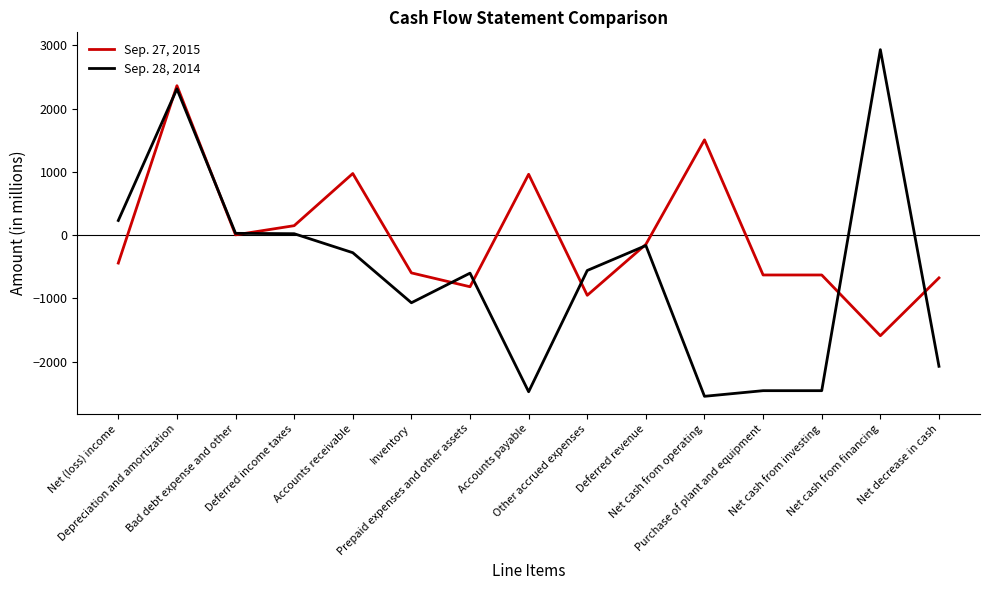

At which category is the sum across all series the highest?

Depreciation and amortization